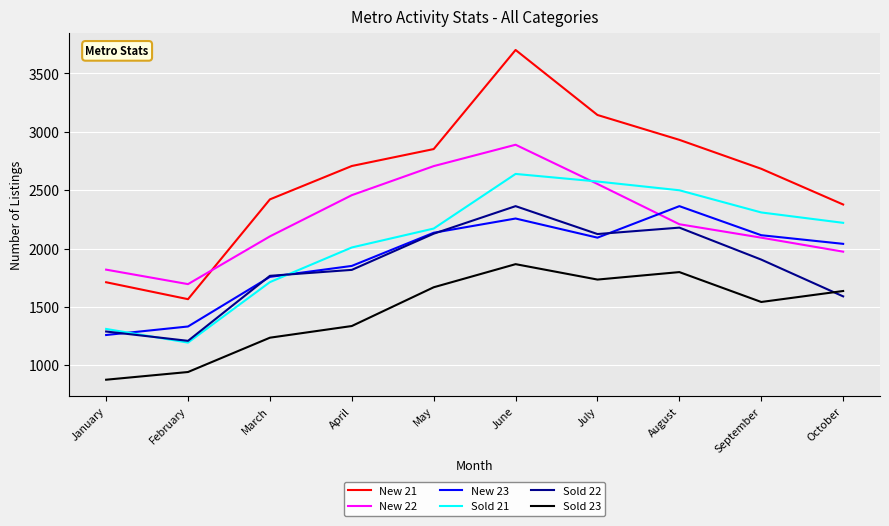

The value of Sold 23 at February is 942. True or false?

True